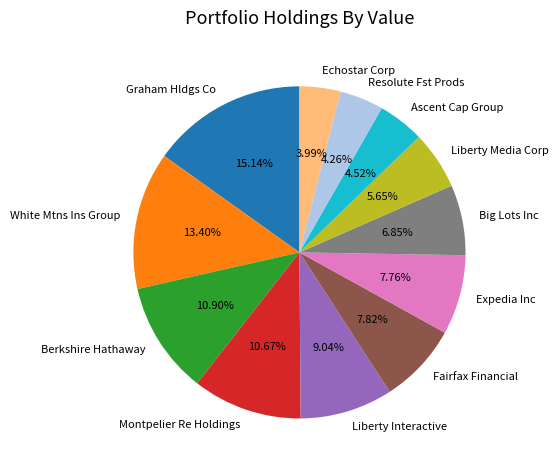

To the nearest percent, what portion does Big Lots Inc represent?

7%